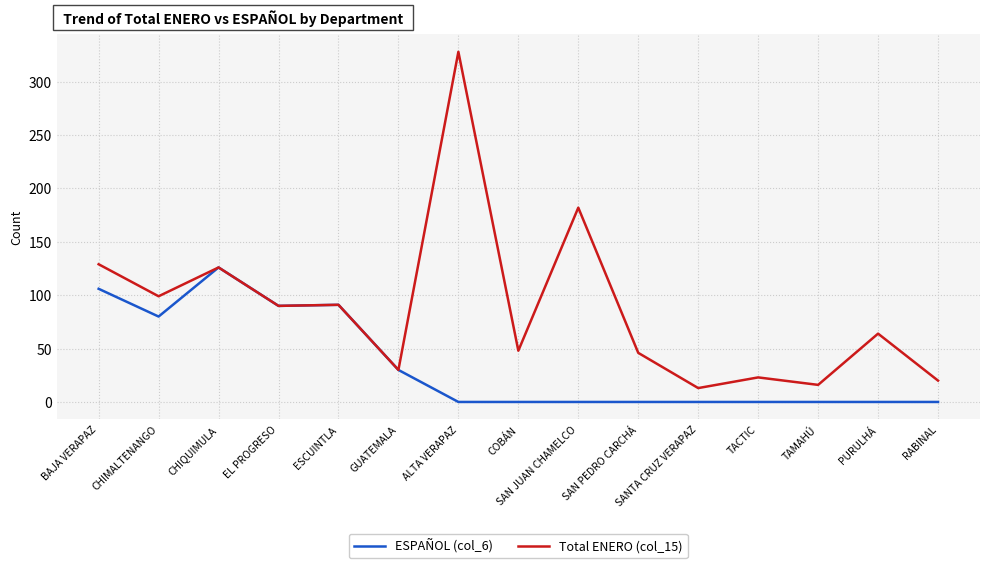

Which label corresponds to the largest value in the chart?

ALTA VERAPAZ